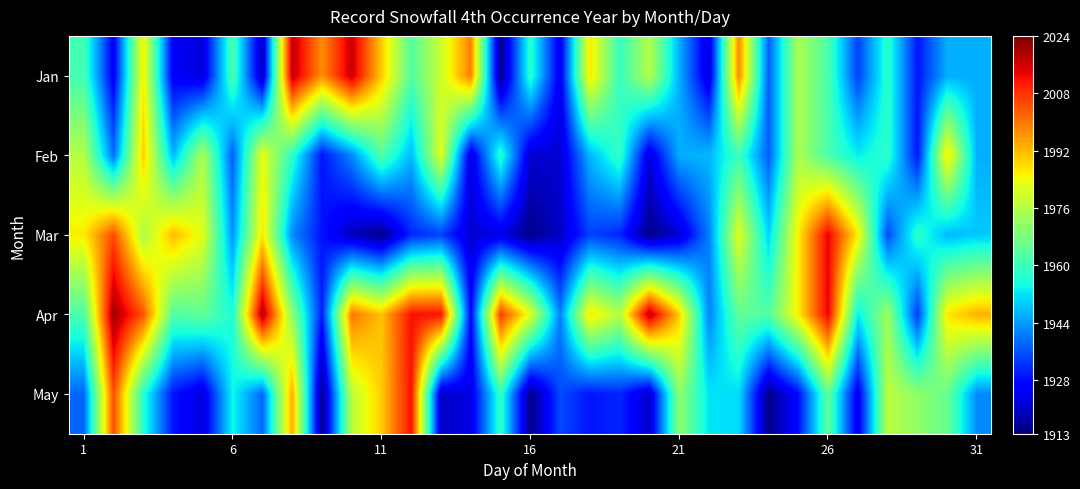

What is the minimum value shown in the chart?

1914